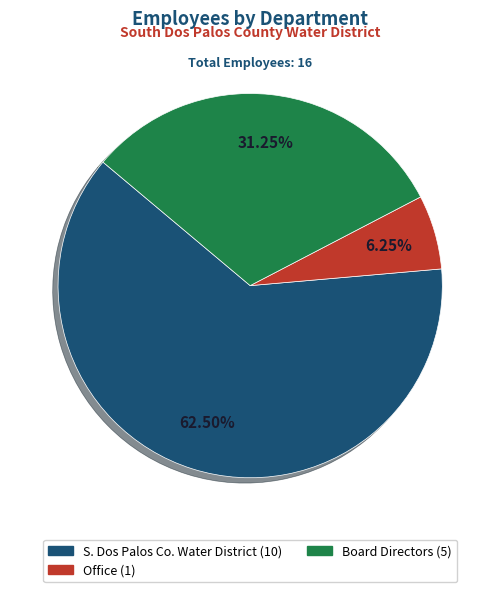

Is there a majority slice in this chart?

Yes